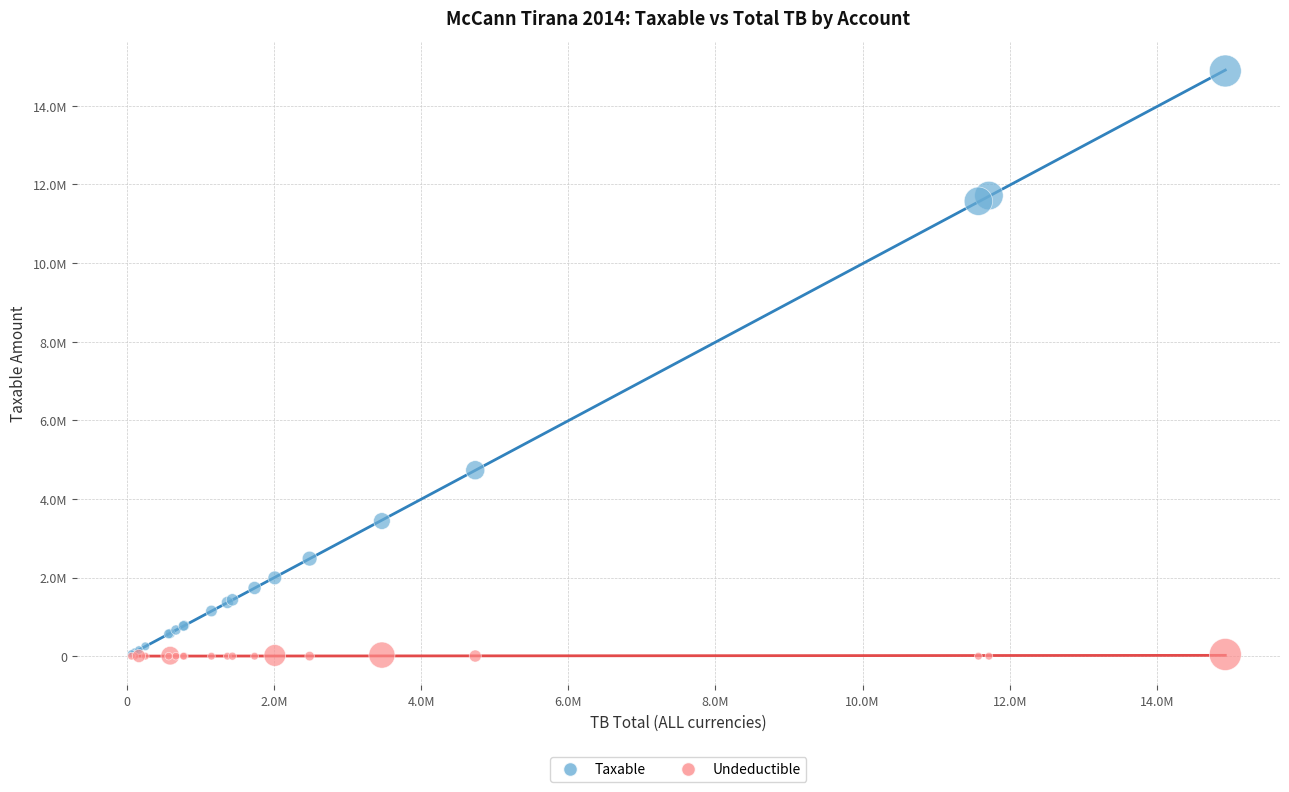

What are all the series names shown in the legend?

Taxable, Undeductible